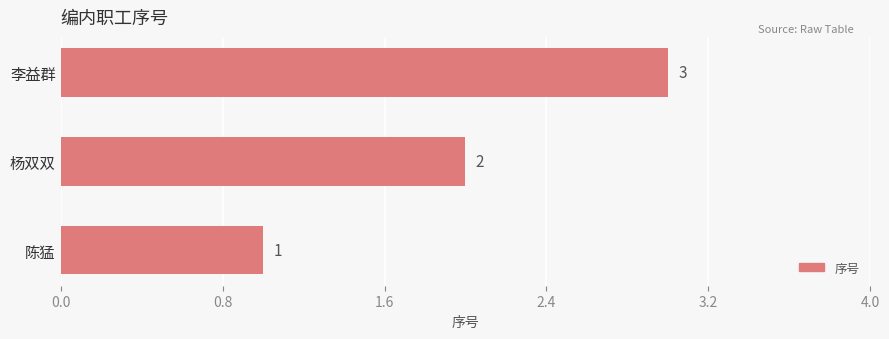

Approximately how many times larger is the value at 李益群 compared to 杨双双?

1.5